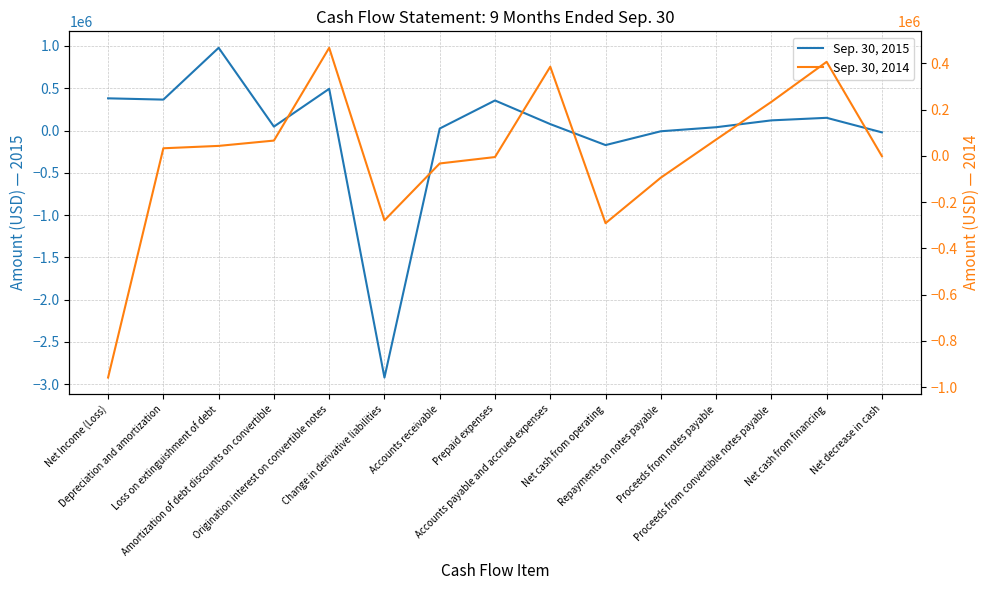

Does the chart have visible grid lines?

Yes